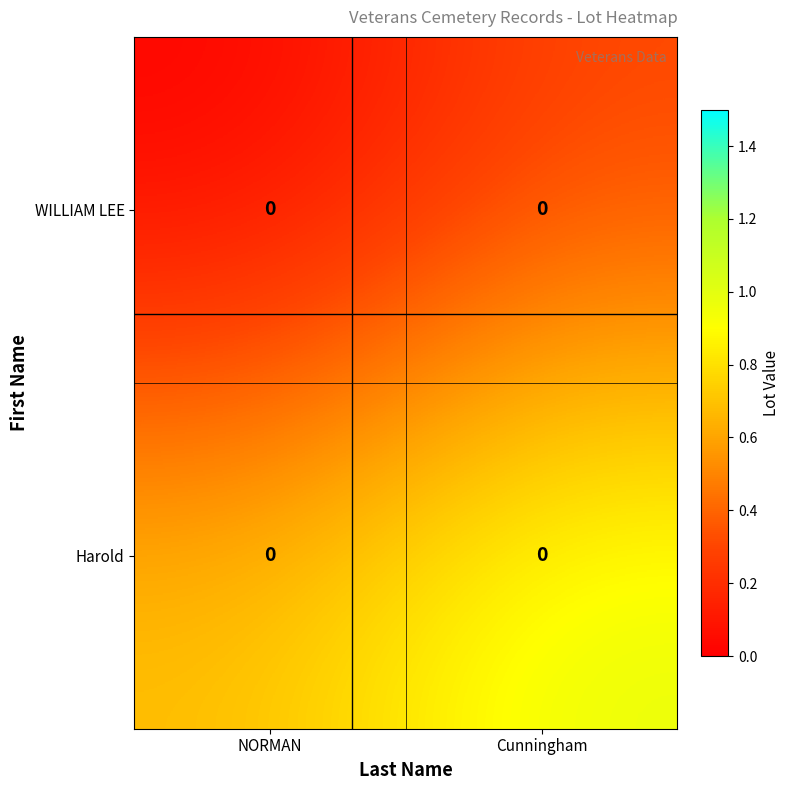

Which series changed the most between NORMAN and Cunningham?

Harold